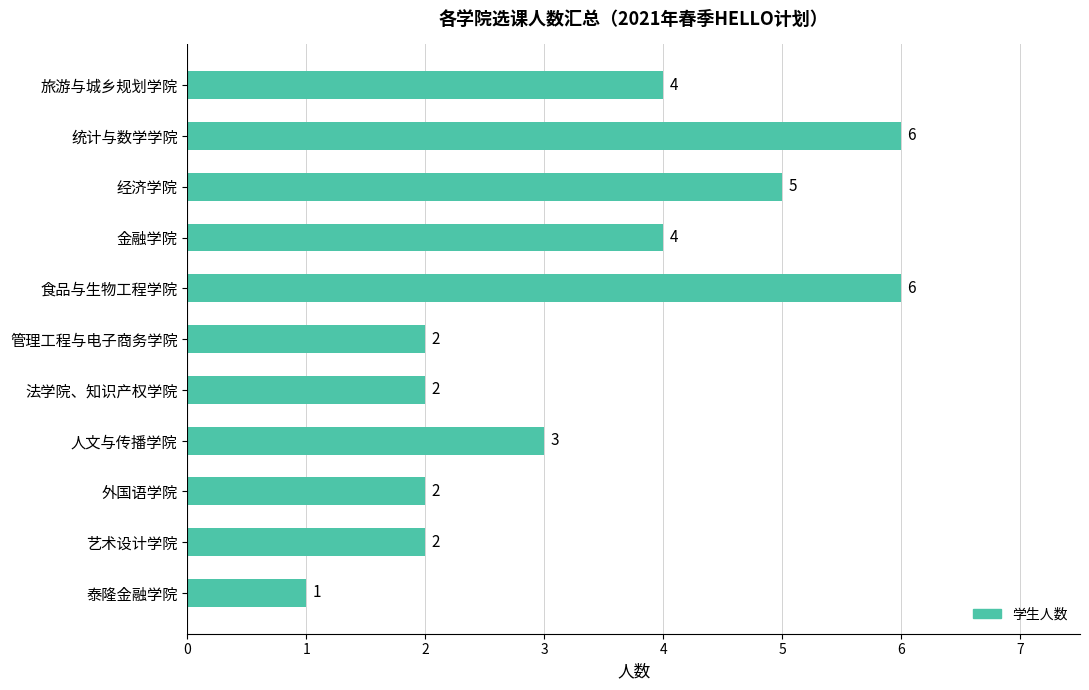

Where is the data nearest to the value 3?

人文与传播学院